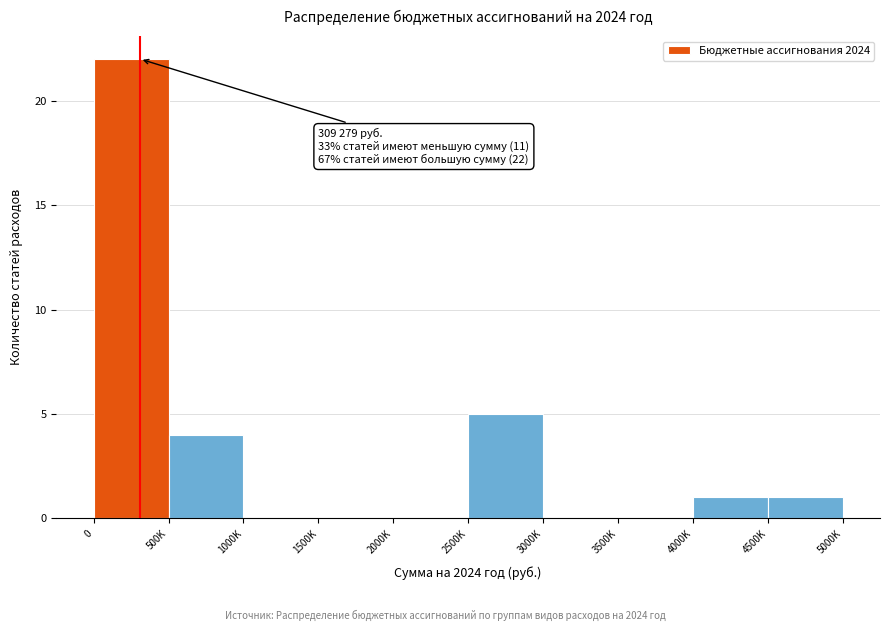

Reading left to right, extract all data points from this chart.

0=22	500K=4	1000K=0	1500K=0	2000K=0	2500K=5	3000K=0	3500K=0	4000K=1	4500K=1